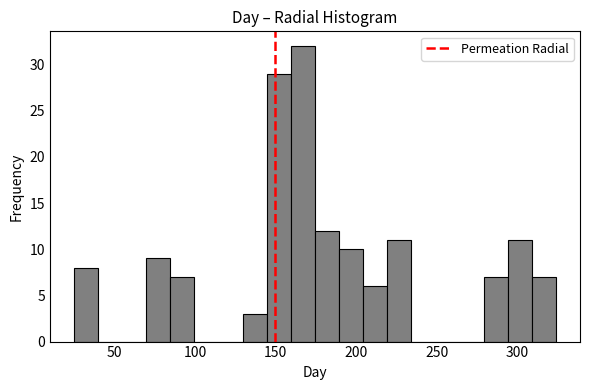

Around what value on the x-axis is the tallest bar? Give the approximate position of its centre, as read against the axis.

165